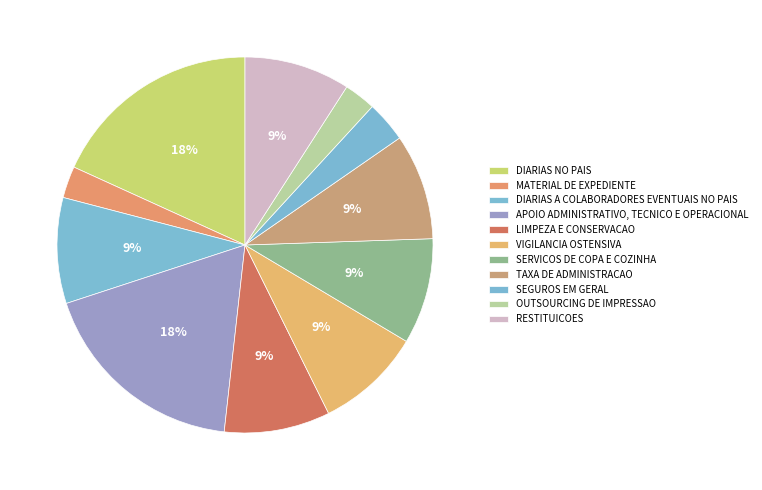

What percentage is NOT represented by TAXA DE ADMINISTRACAO?

90.9%